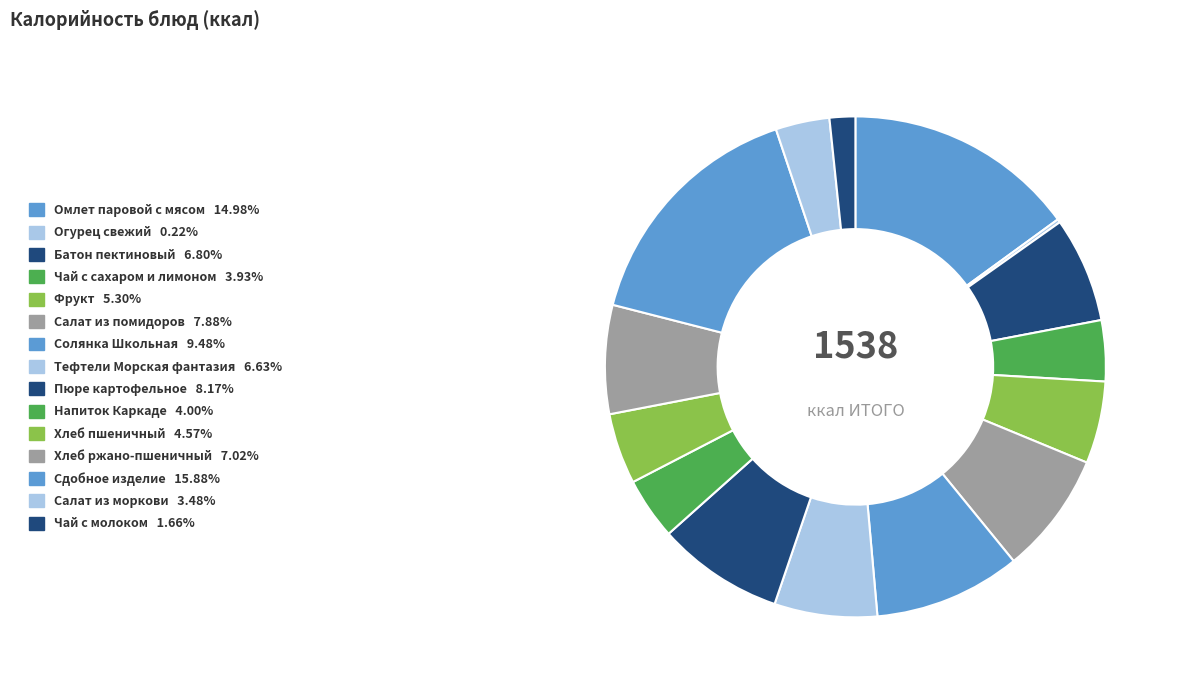

Rank the categories by value from lowest to highest.

Огурец свежий, Чай с молоком, Салат из моркови, Чай с сахаром и лимоном, Напиток Каркаде, Хлеб пшеничный, Фрукт, Тефтели Морская фантазия, Батон пектиновый, Хлеб ржано-пшеничный, Салат из помидоров, Пюре картофельное, Солянка Школьная, Омлет паровой с мясом, Сдобное изделие